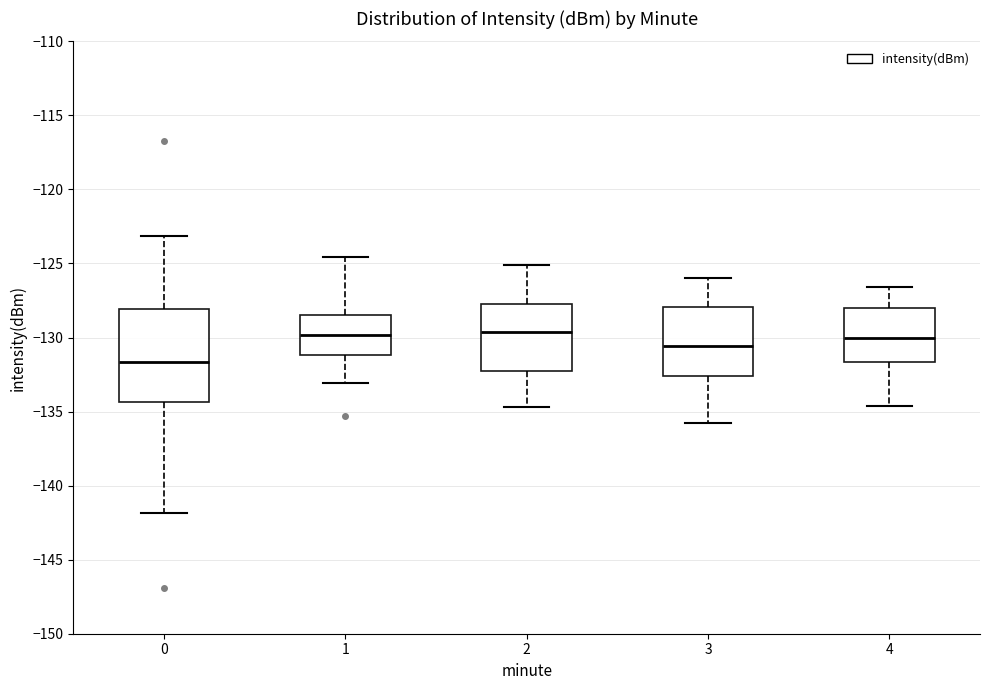

Reading left to right, transcribe this box plot: for each box, give where its median line is, the range the box spans, and where its two whiskers end, as read against the y-axis. The values are not printed on the chart, so give them approximately, as read against the axis.

0: median -131.5, box -134.5 to -128.0, whiskers -142.0 to -123.0
1: median -130.0, box -131.0 to -128.5, whiskers -133.0 to -124.5
2: median -129.5, box -132.5 to -127.5, whiskers -134.5 to -125.0
3: median -130.5, box -132.5 to -128.0, whiskers -136.0 to -126.0
4: median -130.0, box -131.5 to -128.0, whiskers -134.5 to -126.5